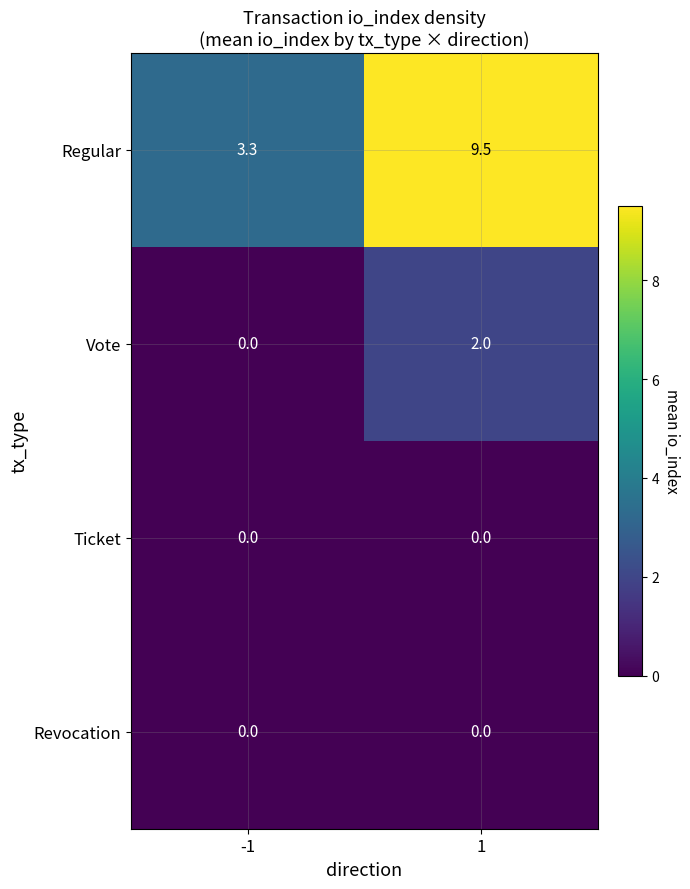

What is the average value of the Regular series?

6.4